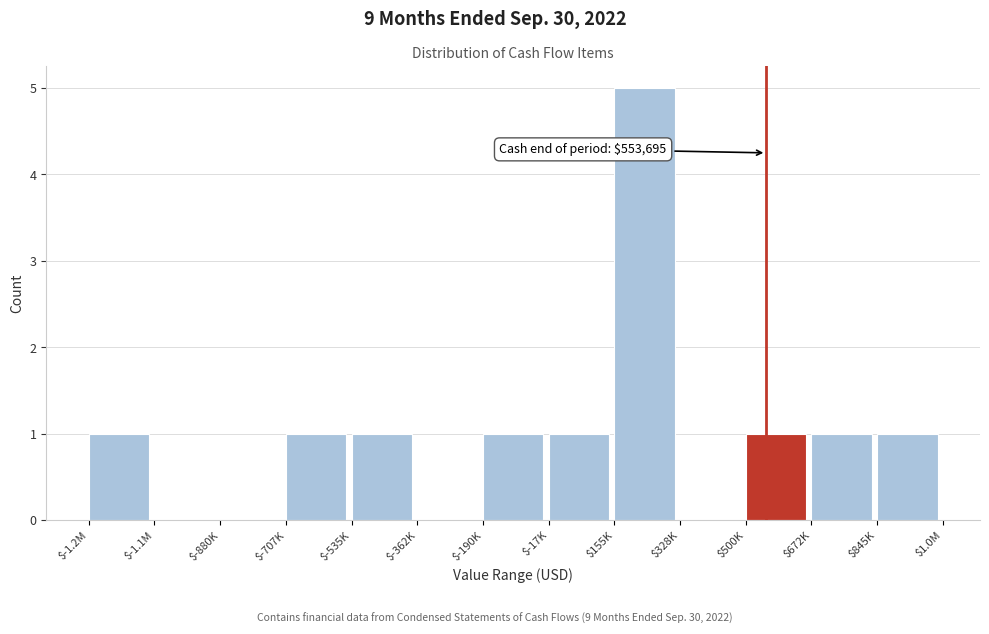

What is the greatest value displayed?

5